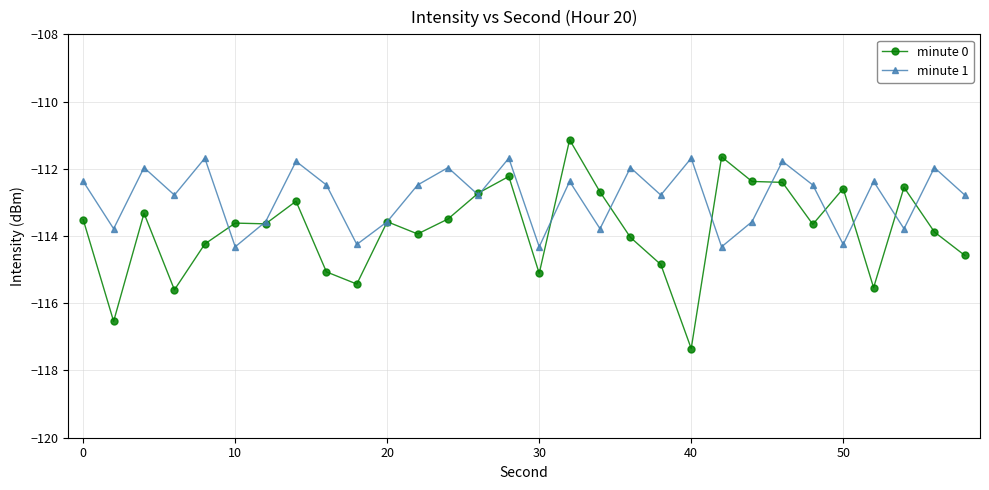

Count the number of data series in this chart.

2